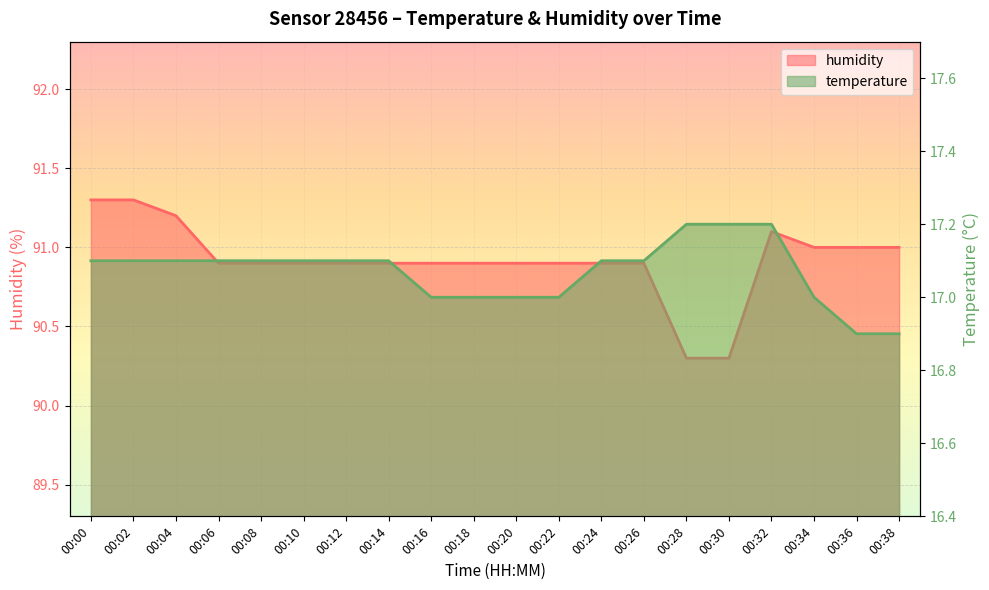

What is the sum of the temperature values at 00:30 and 00:38?

34.1